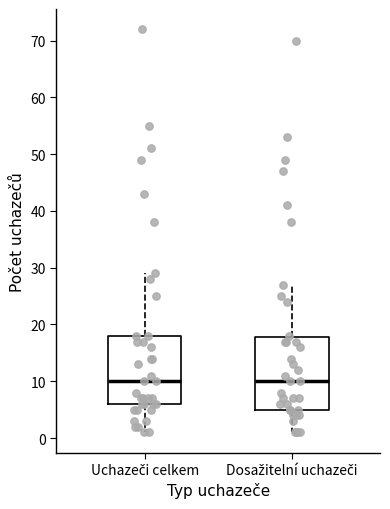

Reading left to right, transcribe this box plot: for each box, give where its median line is, the range the box spans, and where its two whiskers end, as read against the y-axis. The values are not printed on the chart, so give them approximately, as read against the axis.

Uchazeči celkem: median 10, box 6 to 18, whiskers 1 to 29
Dosažitelní uchazeči: median 10, box 5 to 18, whiskers 1 to 27